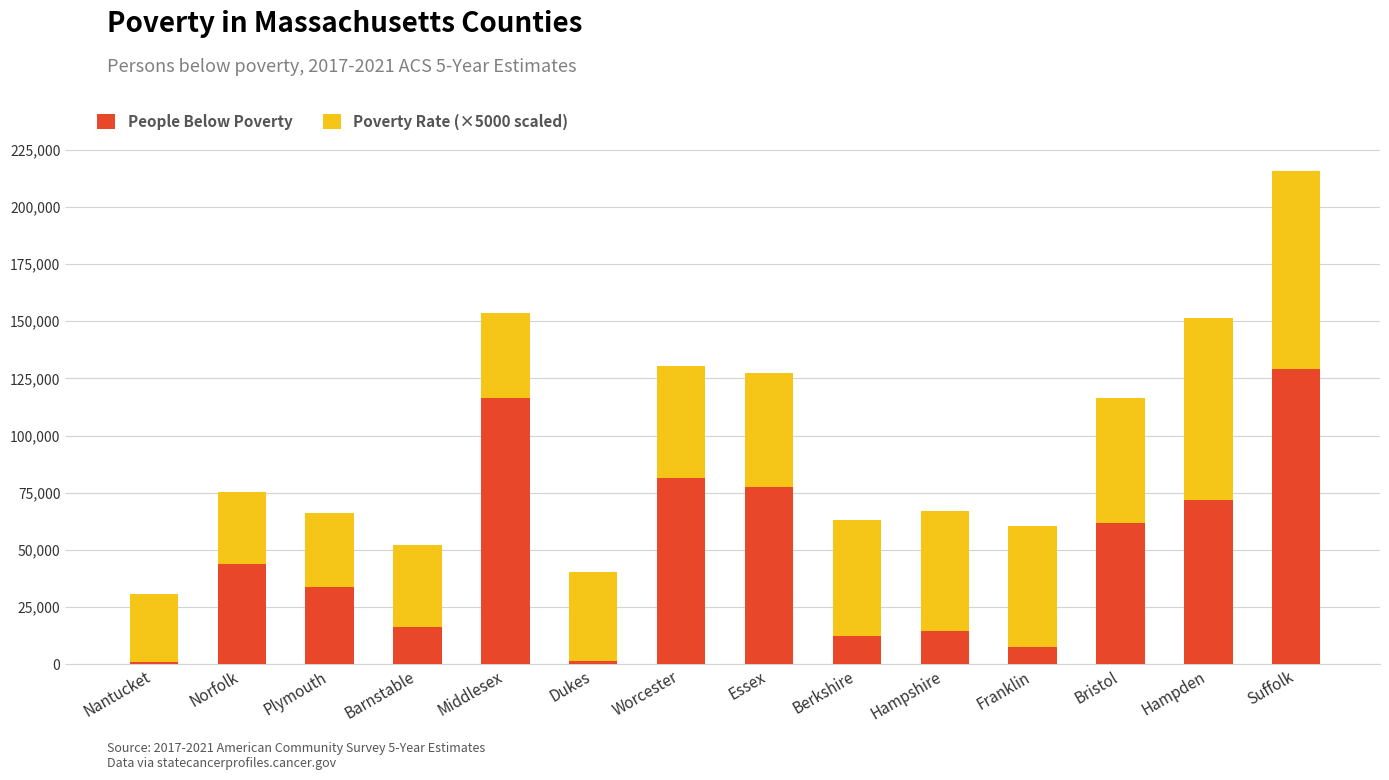

How many series are shown in this chart?

2